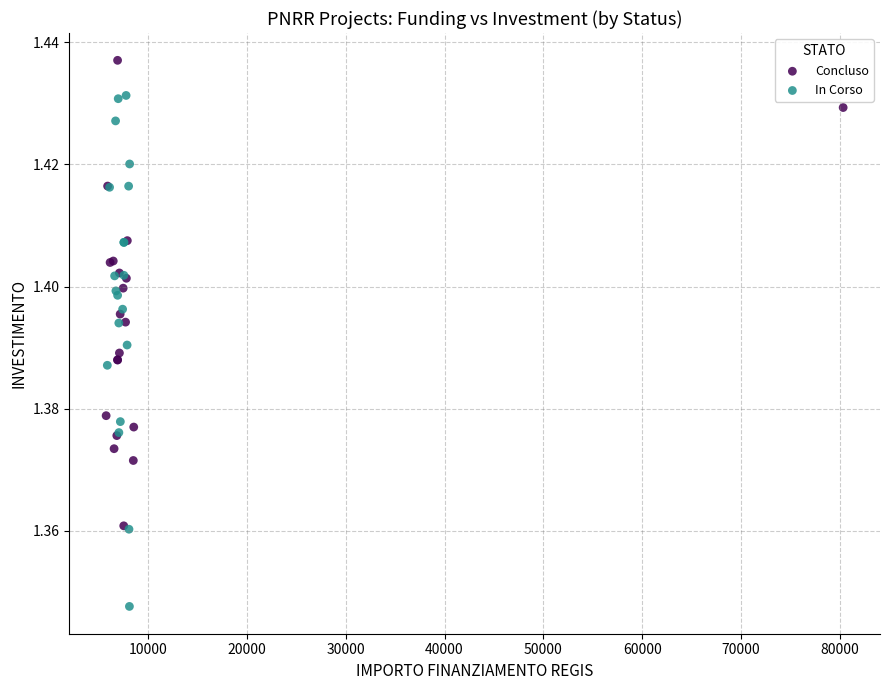

Which series has the widest spread of Y values?

In Corso